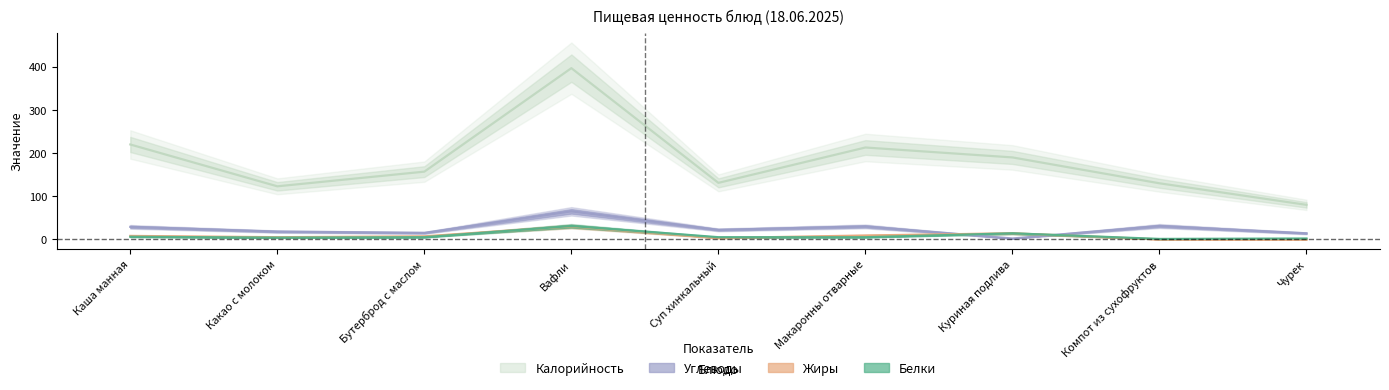

Which series has the widest spread of values?

Калорийность